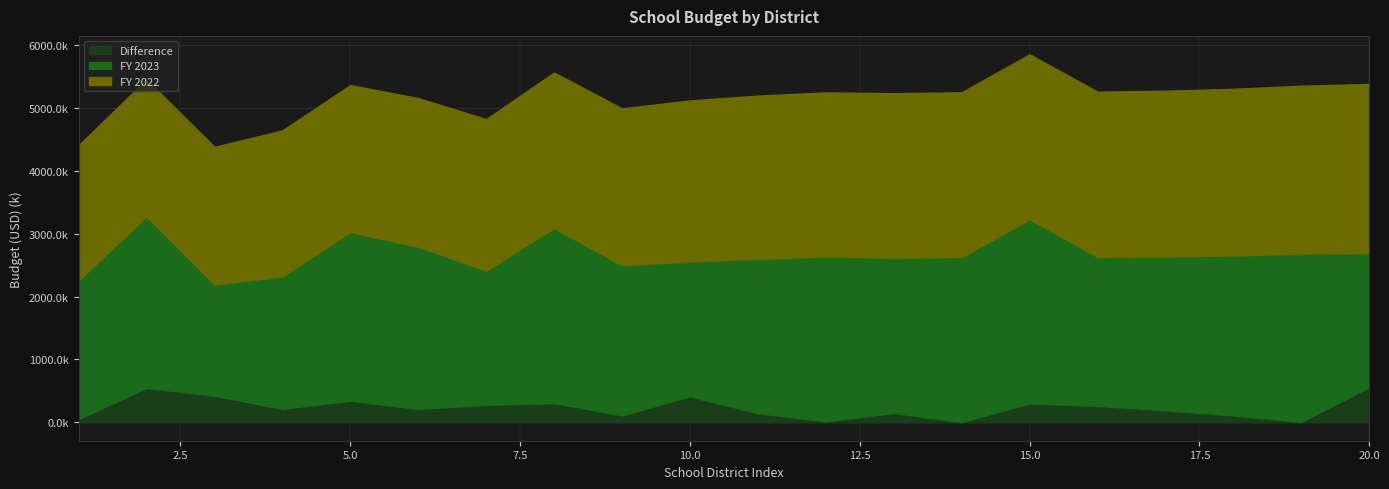

Count the number of data series in this chart.

3